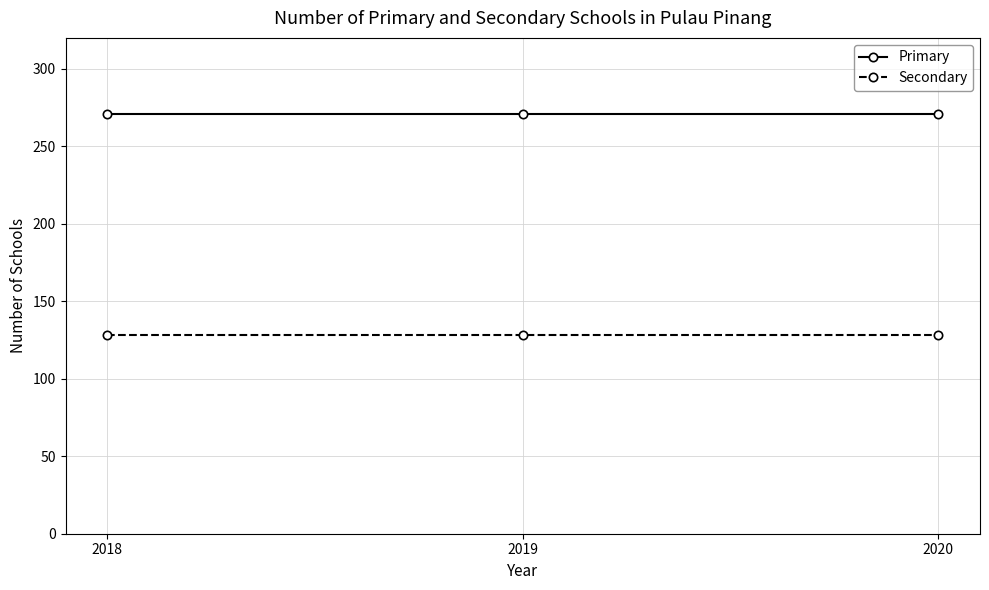

Is the value of Primary at 2020 greater than the value of Secondary at 2019?

Yes